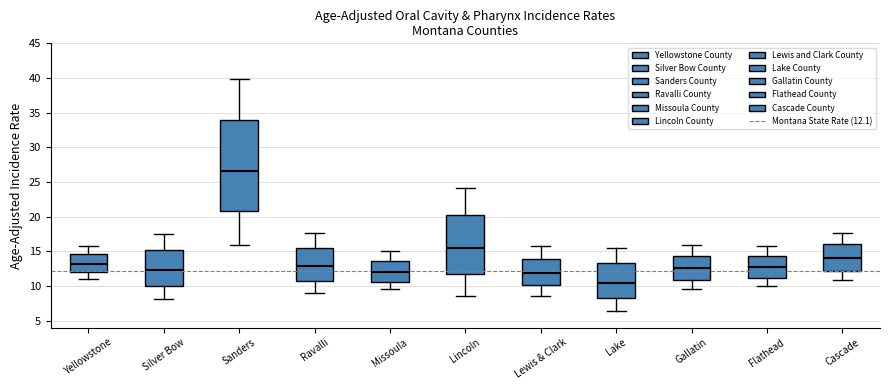

Which box has the highest median line?

Sanders